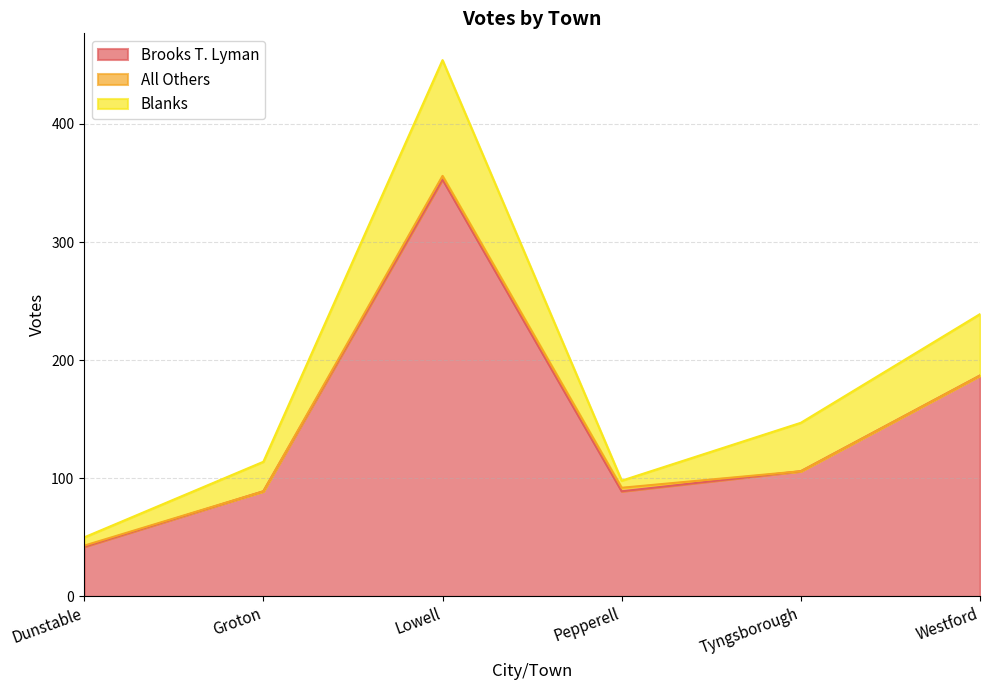

What are all the series names shown in the legend?

Brooks T. Lyman, All Others, Blanks